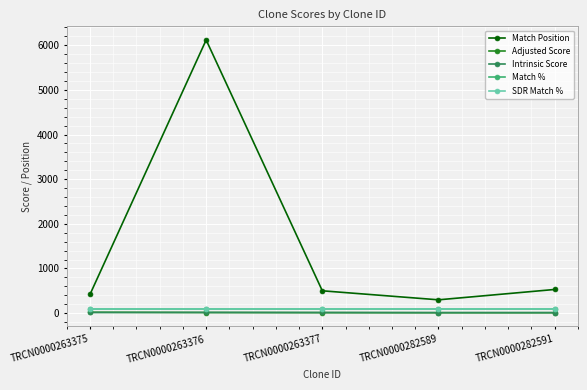

Which series has the largest range (max minus min)?

Match Position